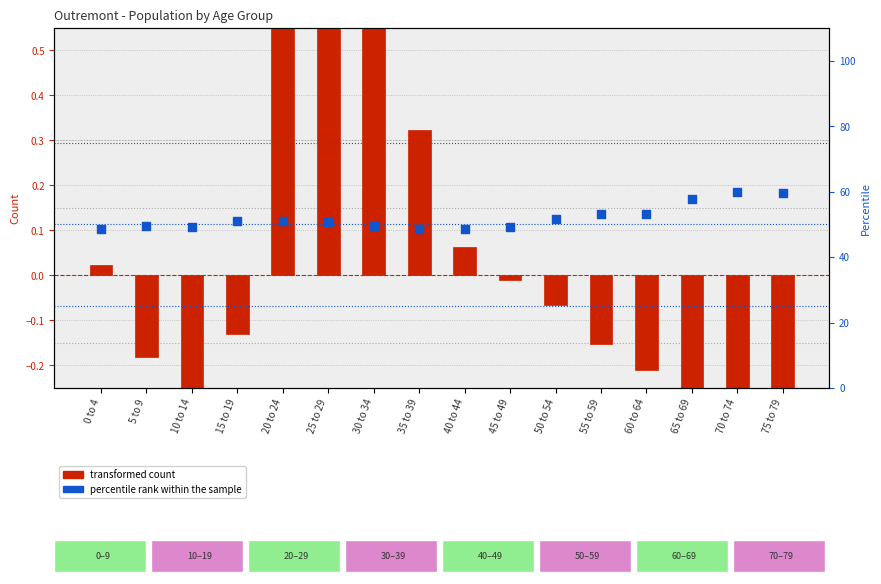

Which series contains the highest Y value?

percentile rank within the sample